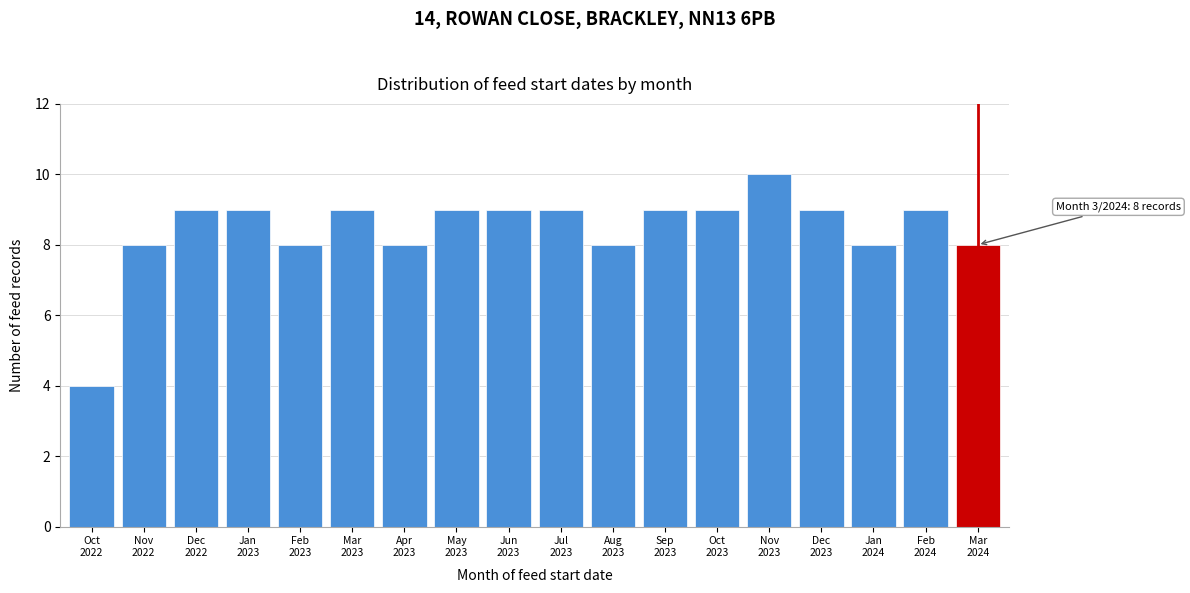

Reading left to right, transcribe all the data shown in this chart.

4	8	9	9	8	9	8	9	9	9	8	9	9	10	9	8	9	8